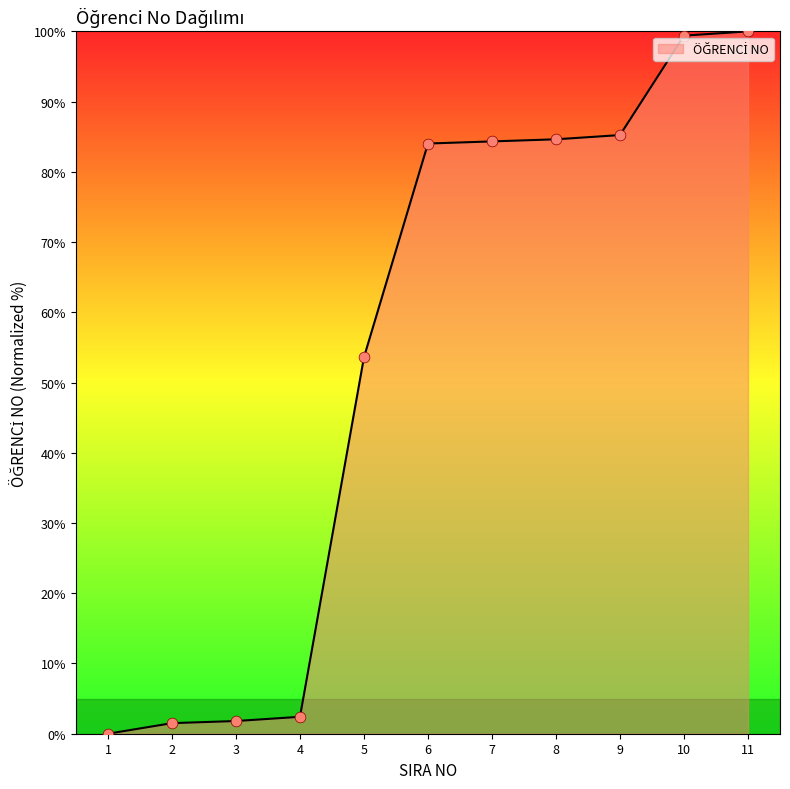

What is the change in value from 1 to 2?

+1.5